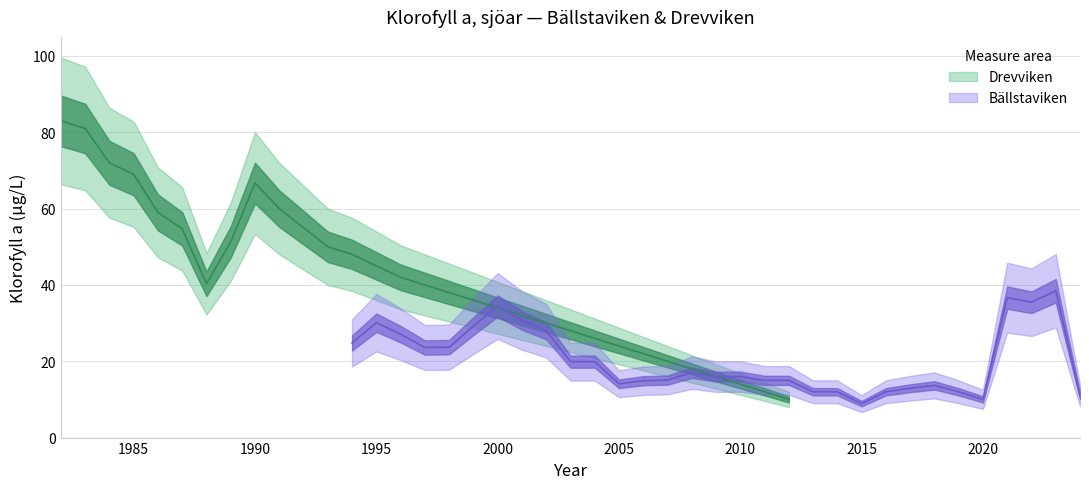

How many times do Drevviken and Bällstaviken cross each other?

1